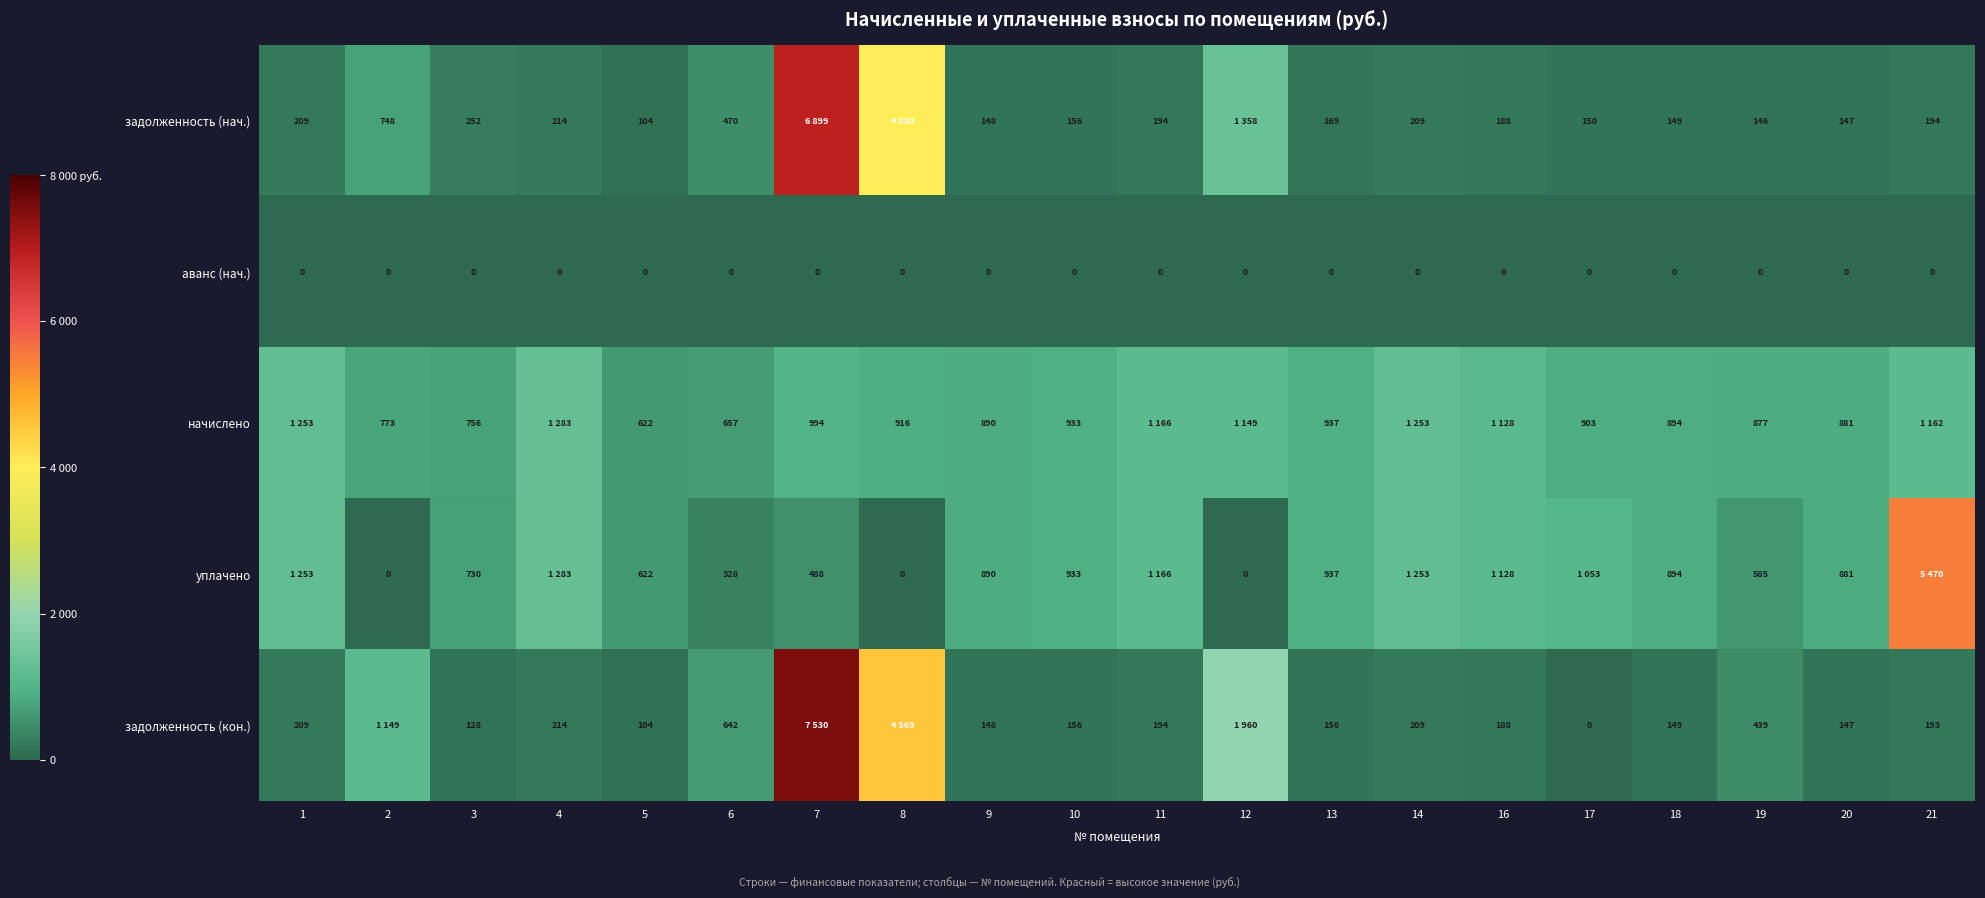

List the series in order of their peak value, highest first.

задолженность (кон.), задолженность (нач.), уплачено, начислено, аванс (нач.)